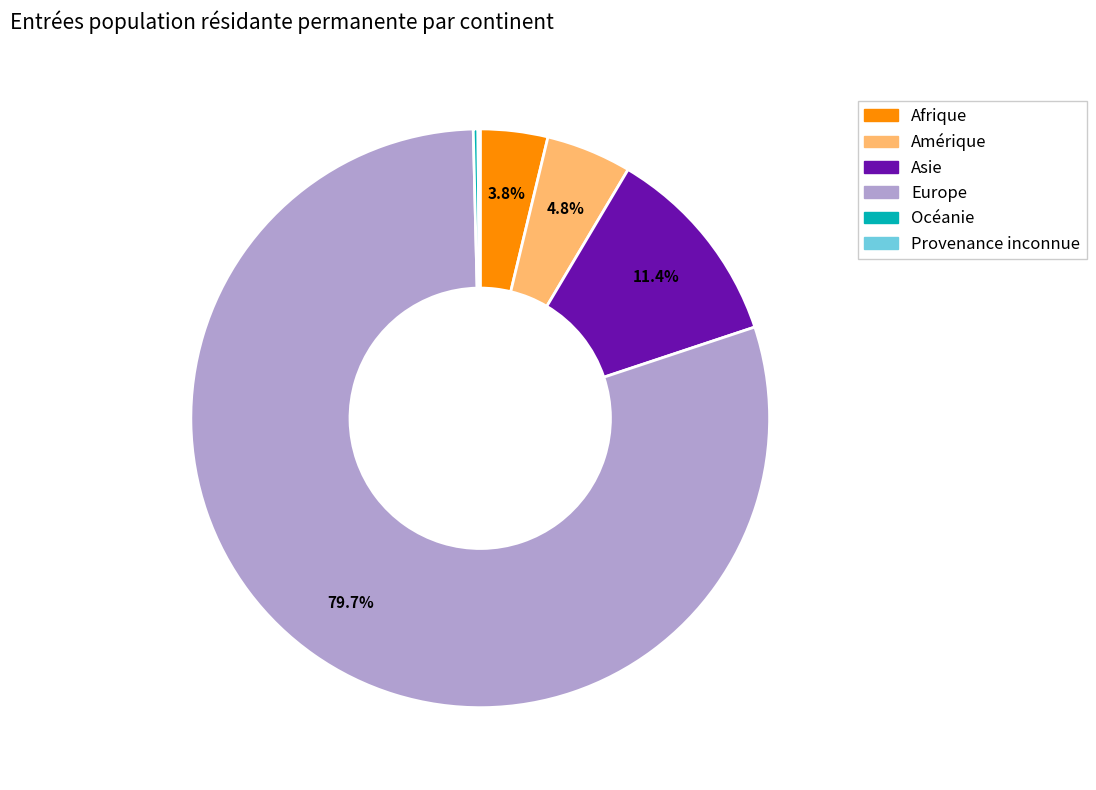

Is the sum of Afrique and Amérique greater than half?

No